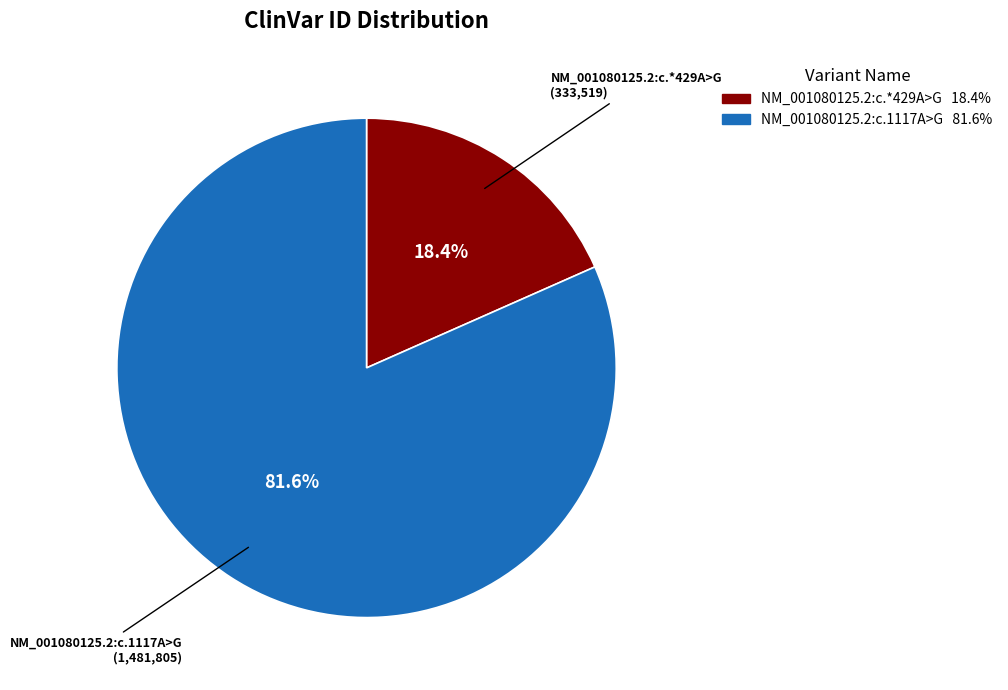

What percentage is the NM_001080125.2:c.1117A>G slice, to the nearest percent?

82%